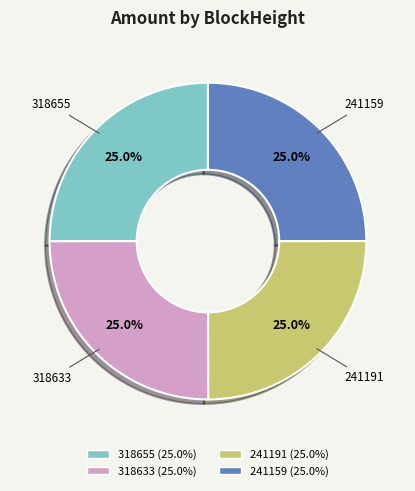

Is there a majority slice in this chart?

No